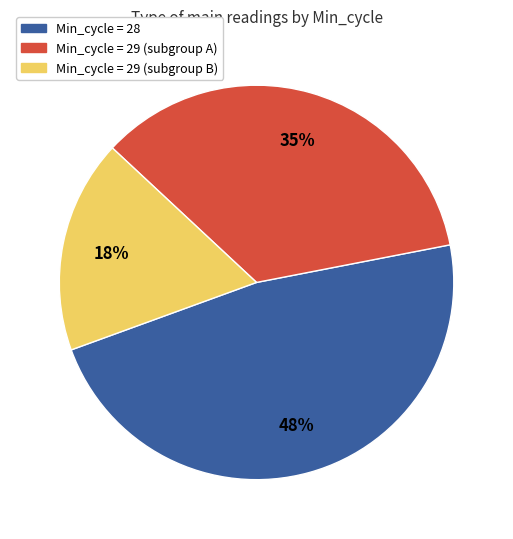

Which has a higher value, Min_cycle = 28 or Min_cycle = 29 (subgroup A)?

Min_cycle = 28